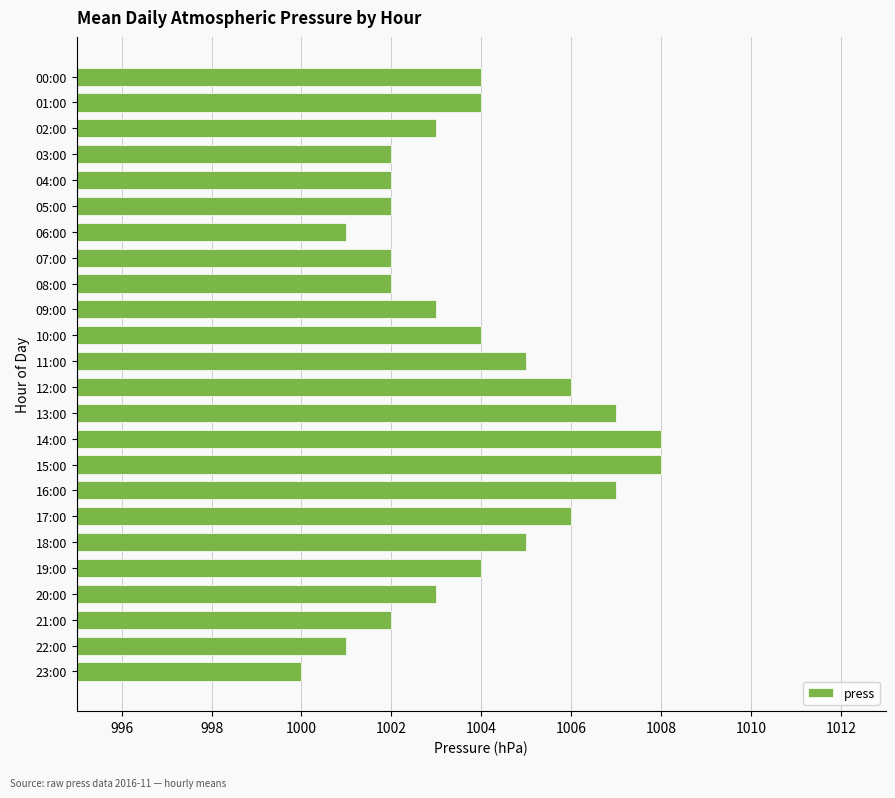

What is the maximum value shown in the chart?

1008